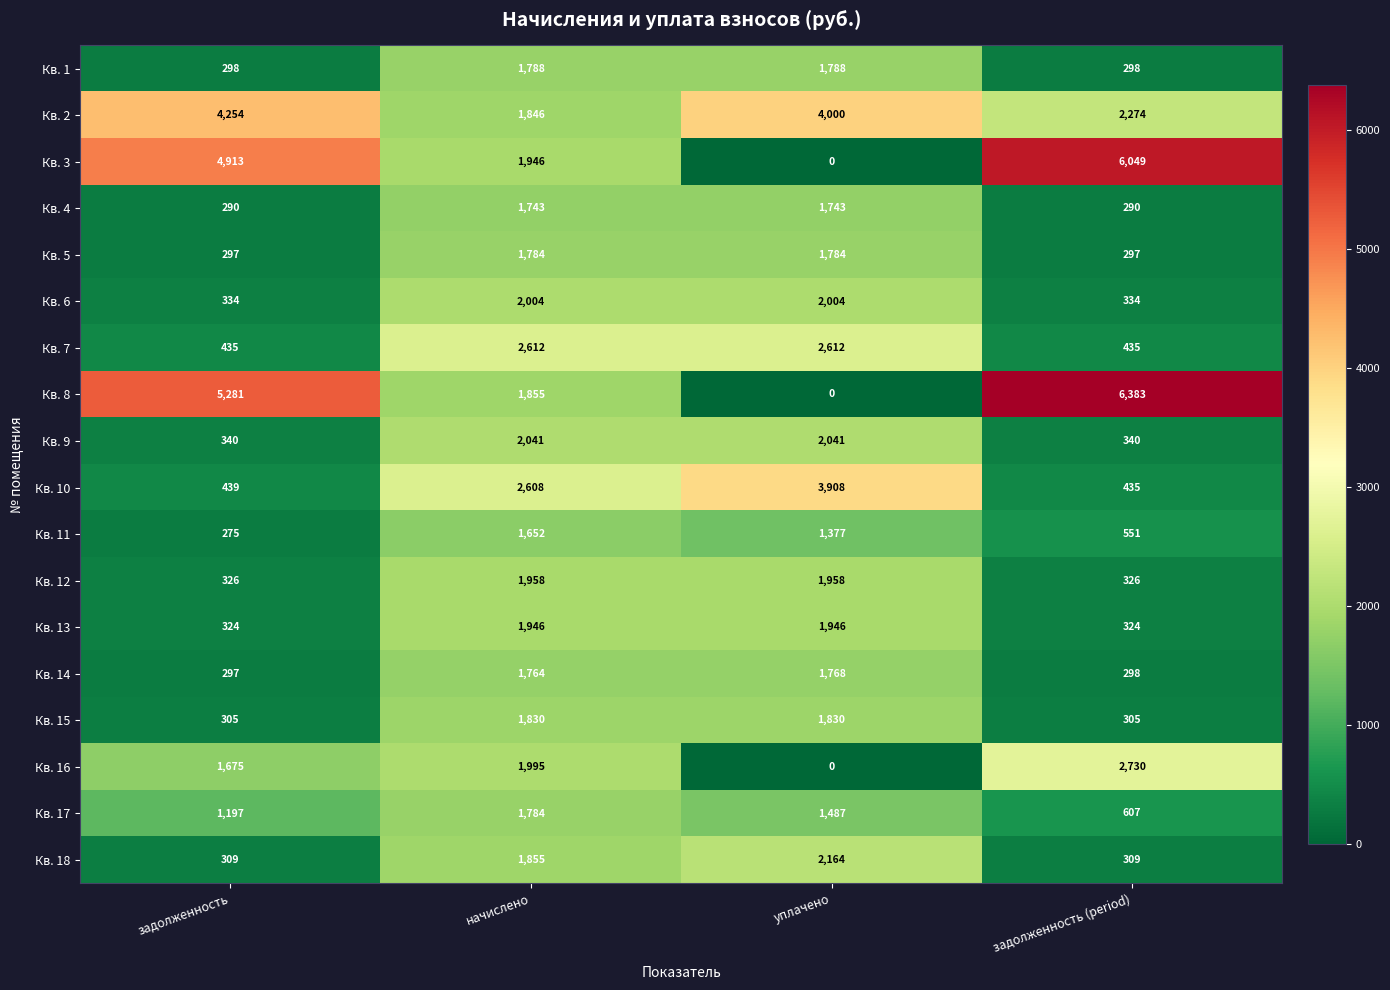

What is the difference between the maximum and minimum values in the Кв. 15 series?

1525